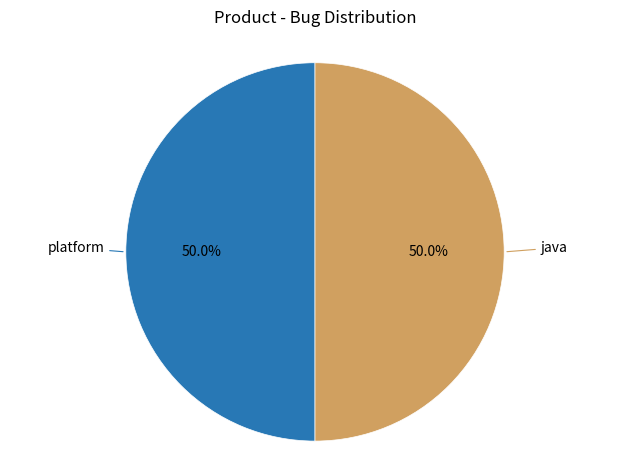

What is the ratio of the value at java to the value at platform?

1.0